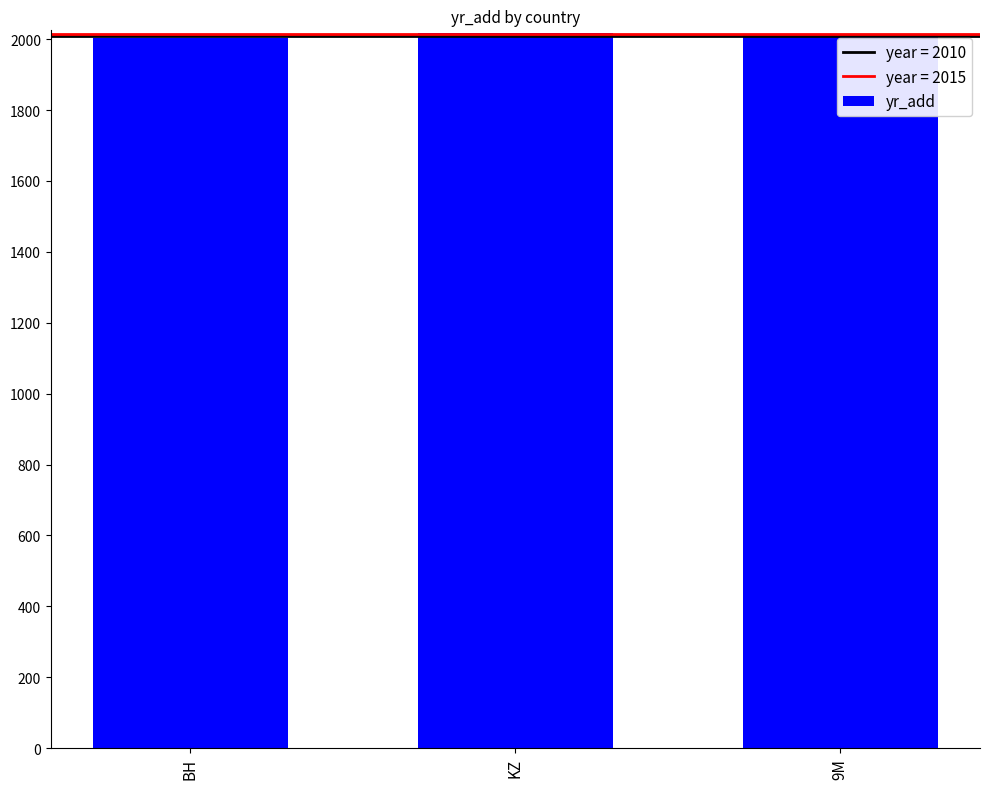

What is the change in value from BH to 9M?

+13